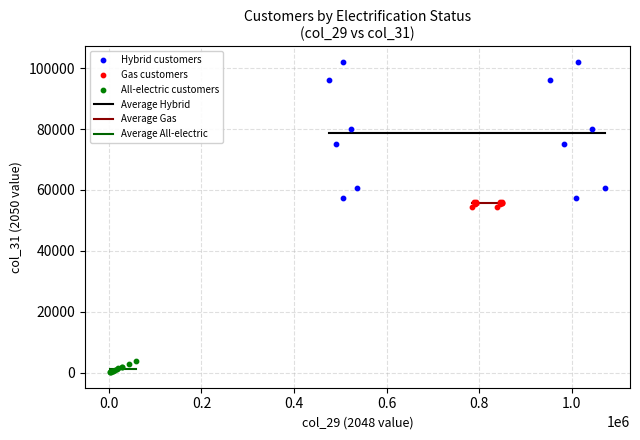

Which series contains the lowest Y value?

All-electric customers